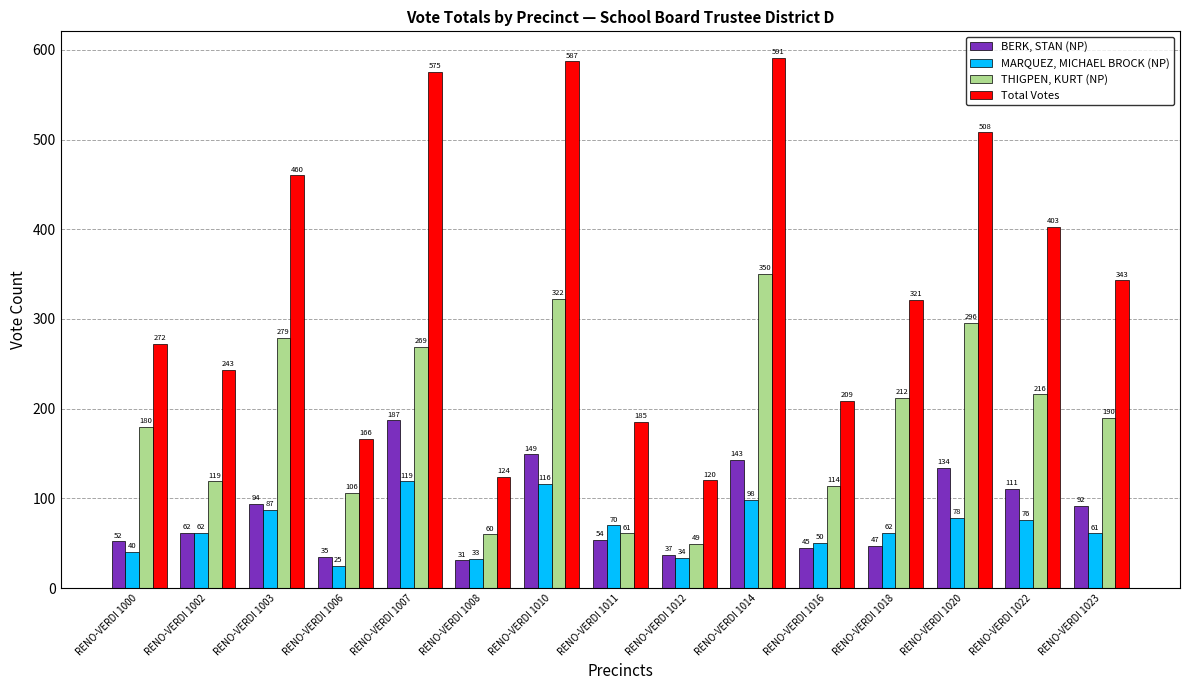

At which category is the sum across all series the highest?

RENO-VERDI 1014